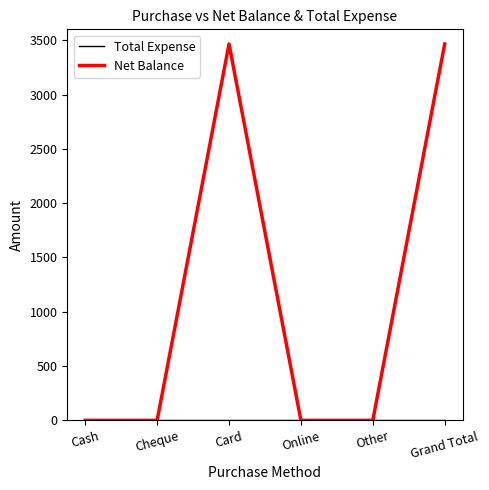

What is the total value across all series at Grand Total?

3465